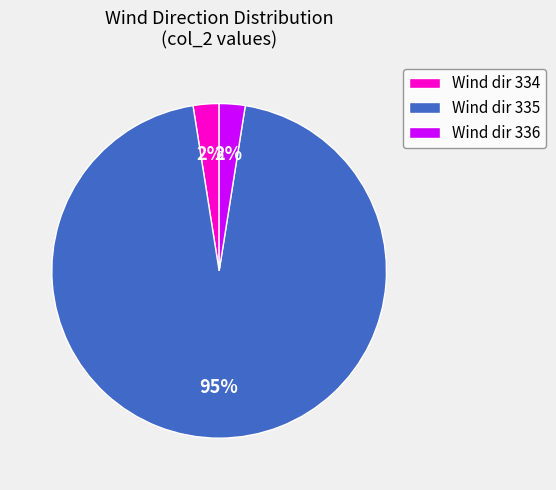

Count the number of slices in the pie.

3